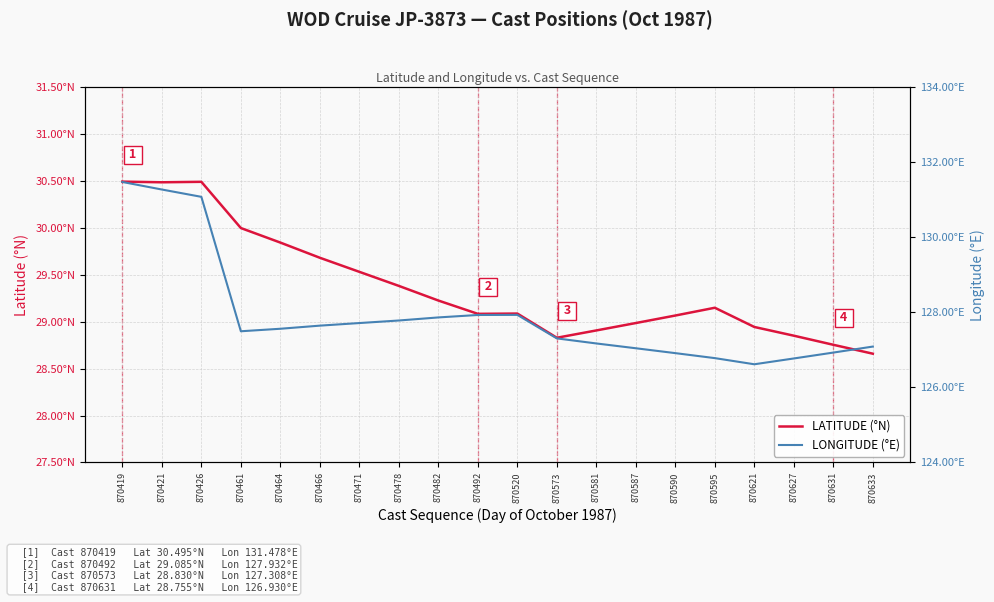

What is the sum of the LATITUDE (°N) values at 870492 and 870464?

58.9